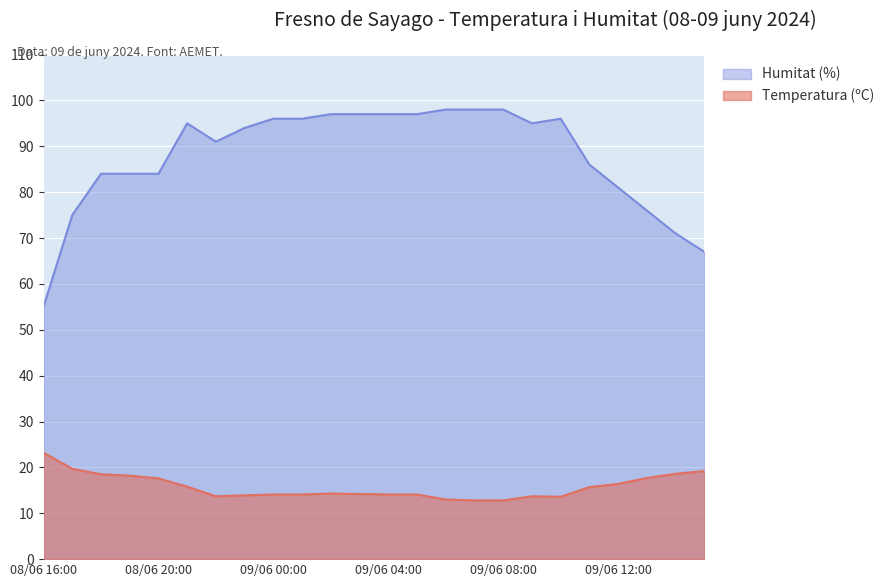

Reading left to right, transcribe all the data shown in this chart.

Temperatura (ºC): 23.2	19.7	18.5	18.2	17.6	15.8	13.7	13.9	14.1	14.1	14.3	14.2	14.1	14.1	13.0	12.8	12.8	13.7	13.6	15.7	16.4	17.7	18.6	19.2
Humitat (%): 55.0	75.0	84.0	84.0	84.0	95.0	91.0	94.0	96.0	96.0	97.0	97.0	97.0	97.0	98.0	98.0	98.0	95.0	96.0	86.0	81.0	76.0	71.0	67.0